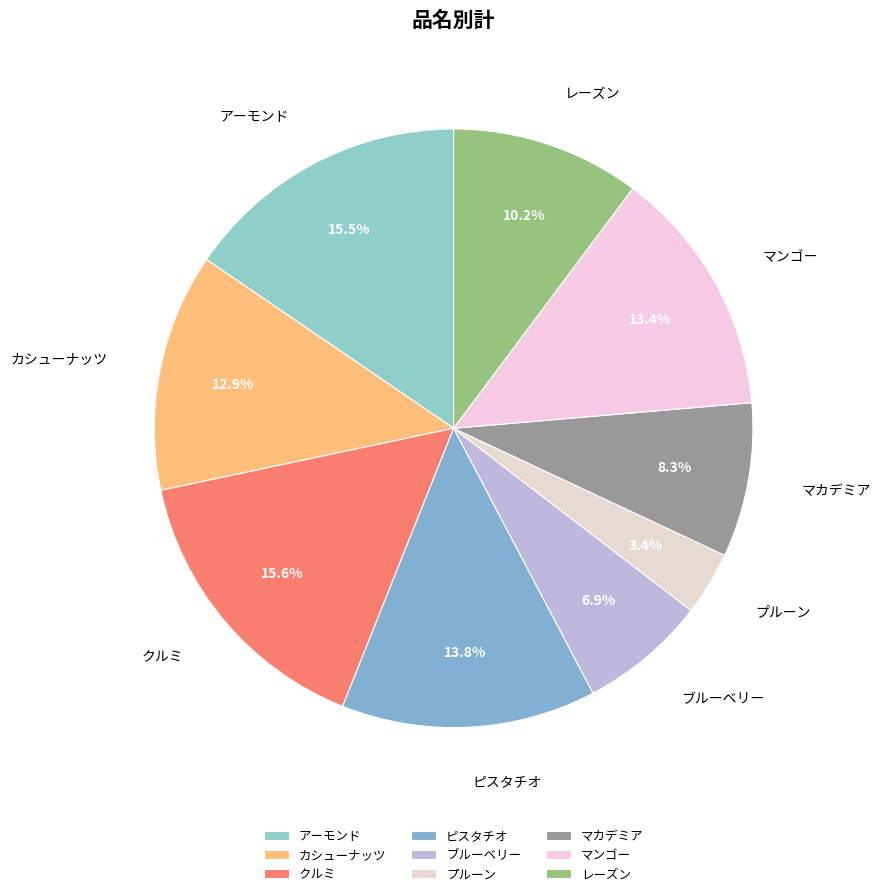

What is the ratio of the value at ピスタチオ to the value at カシューナッツ?

1.1